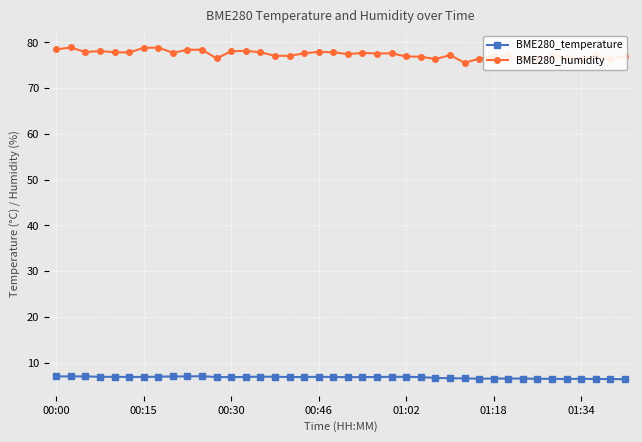

True or false: BME280_humidity has more than 0 points higher than both neighbors.

True